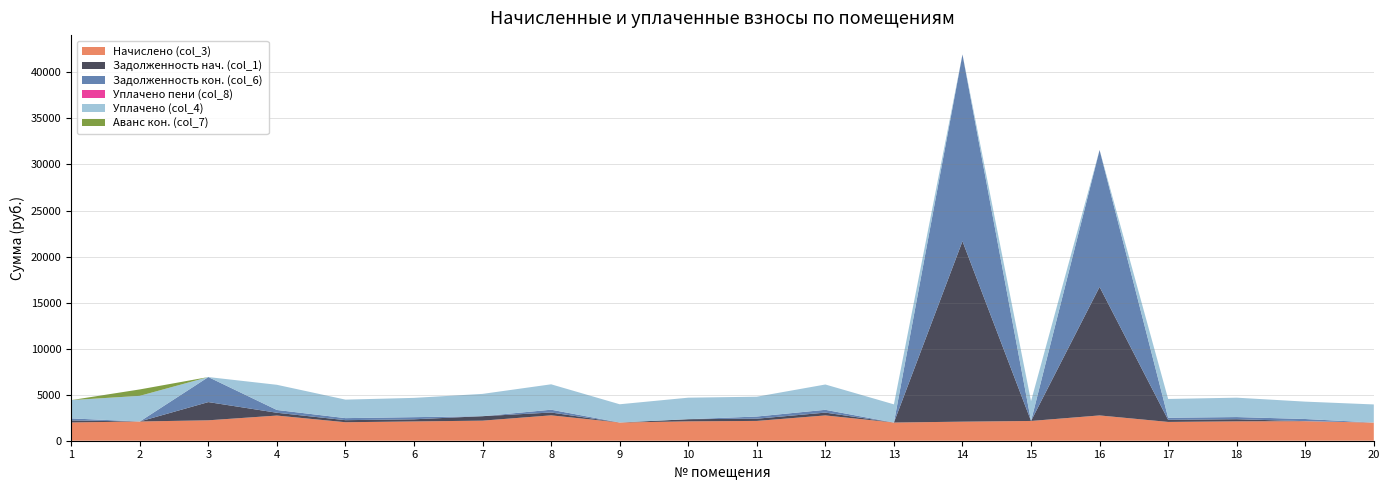

Reading left to right, transcribe all the data shown in this chart.

Начислено (col_3): 1984.3	2089.3	2218.1	2733.2	2008.2	2094.0	2179.9	2757.1	1979.5	2103.6	2151.3	2747.5	1974.8	2070.2	2146.5	2747.5	2041.6	2103.6	2122.7	1970.0
Задолженность нач. (col_1): 220.5	0.0	1978.1	303.7	223.1	232.7	484.4	306.3	0.0	233.7	239.0	305.3	0.0	19596.1	0.0	13956.4	226.8	233.7	0.0	0.0
Задолженность кон. (col_6): 220.5	0.0	2717.5	303.7	223.1	232.7	0.0	306.3	0.0	0.0	239.0	305.3	0.0	20286.2	0.0	14872.2	226.8	233.7	235.8	0.0
Уплачено пени (col_8): 0.0	0.0	0.0	0.0	0.0	0.0	0.1	0.0	0.0	0.0	0.0	0.1	0.0	0.0	0.0	0.0	0.0	0.0	0.0	0.0
Уплачено (col_4): 1984.3	2785.1	0.0	2733.2	2008.2	2094.0	2422.1	2757.1	1979.5	2337.3	2151.3	2747.5	1974.8	0.0	2146.5	0.0	2041.6	2103.6	1886.8	1970.0
Аванс кон. (col_7): 0.0	696.4	0.0	0.0	0.0	0.0	0.0	0.0	0.0	0.0	0.0	0.0	0.0	0.0	0.0	0.0	0.0	0.0	0.0	0.0